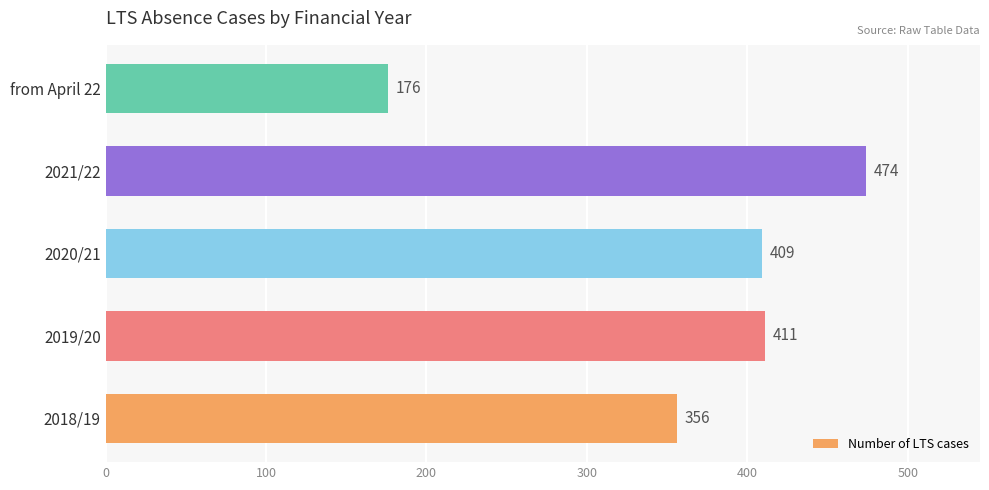

Which has a higher value, 2019/20 or from April 22?

2019/20